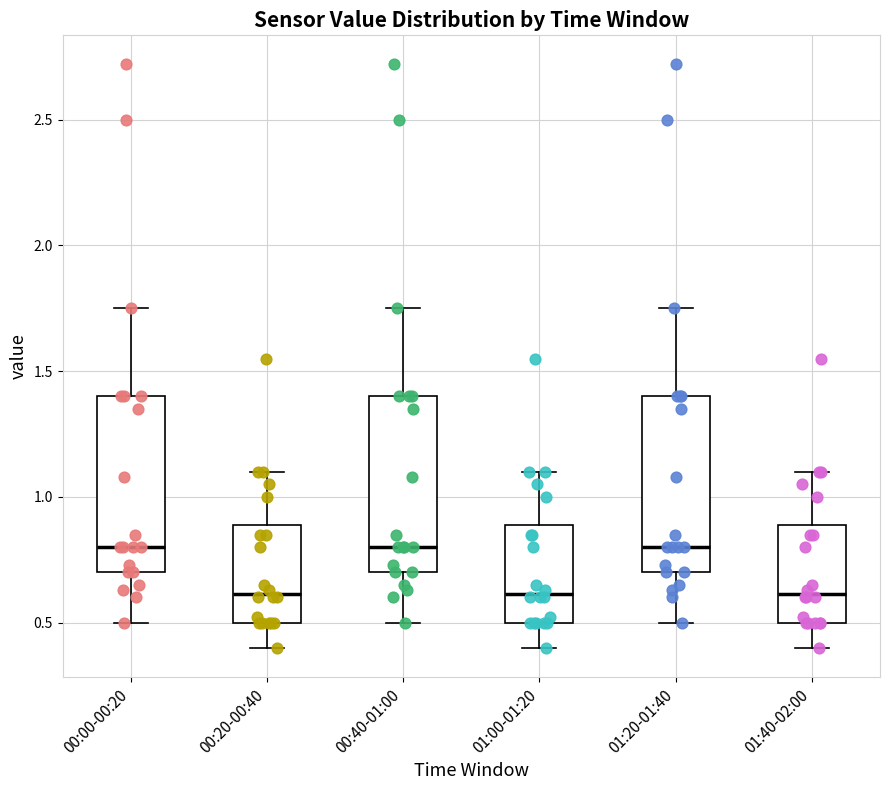

Reading left to right, transcribe this box plot: for each box, give where its median line is, the range the box spans, and where its two whiskers end, as read against the y-axis. The values are not printed on the chart, so give them approximately, as read against the axis.

00:00-00:20: median 0.80, box 0.70 to 1.40, whiskers 0.50 to 1.75
00:20-00:40: median 0.60, box 0.50 to 0.90, whiskers 0.40 to 1.10
00:40-01:00: median 0.80, box 0.70 to 1.40, whiskers 0.50 to 1.75
01:00-01:20: median 0.60, box 0.50 to 0.90, whiskers 0.40 to 1.10
01:20-01:40: median 0.80, box 0.70 to 1.40, whiskers 0.50 to 1.75
01:40-02:00: median 0.60, box 0.50 to 0.90, whiskers 0.40 to 1.10